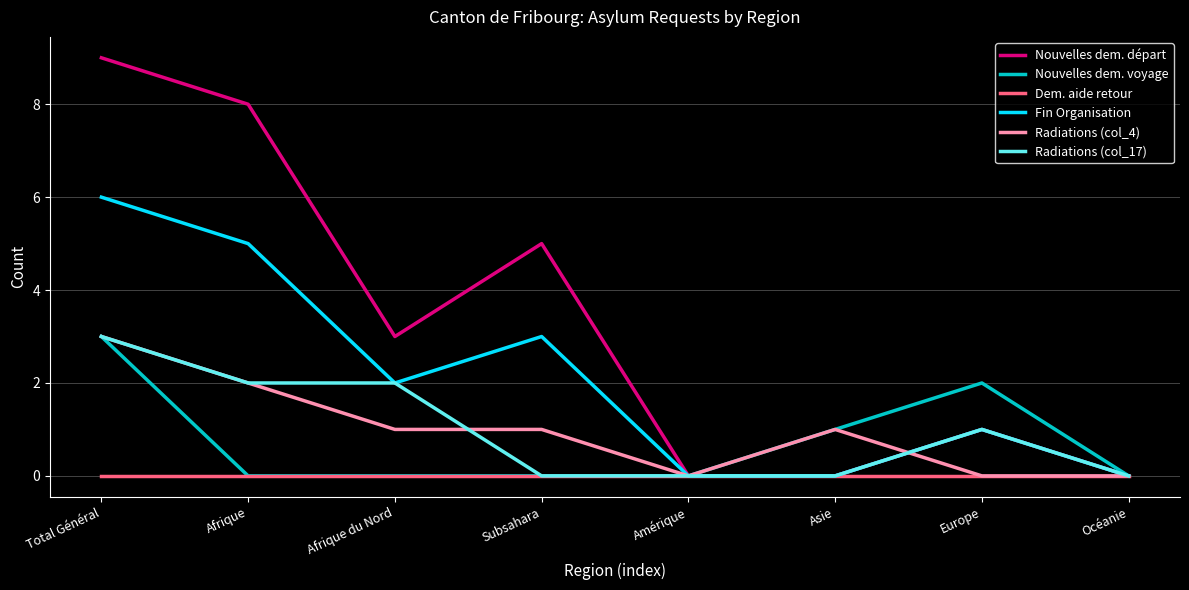

Reading left to right, transcribe all the data shown in this chart.

Nouvelles dem. départ: 9	8	3	5	0	0	1	0
Nouvelles dem. voyage: 3	0	0	0	0	1	2	0
Dem. aide retour: 0	0	0	0	0	0	0	0
Fin Organisation: 6	5	2	3	0	0	1	0
Radiations (col_4): 3	2	1	1	0	1	0	0
Radiations (col_17): 3	2	2	0	0	0	1	0